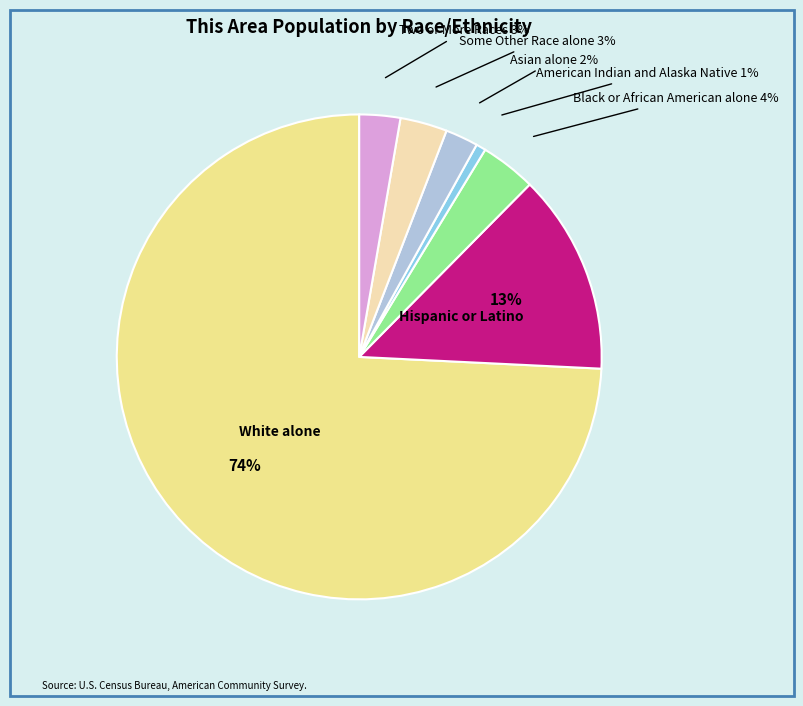

Is there a majority slice in this chart?

Yes